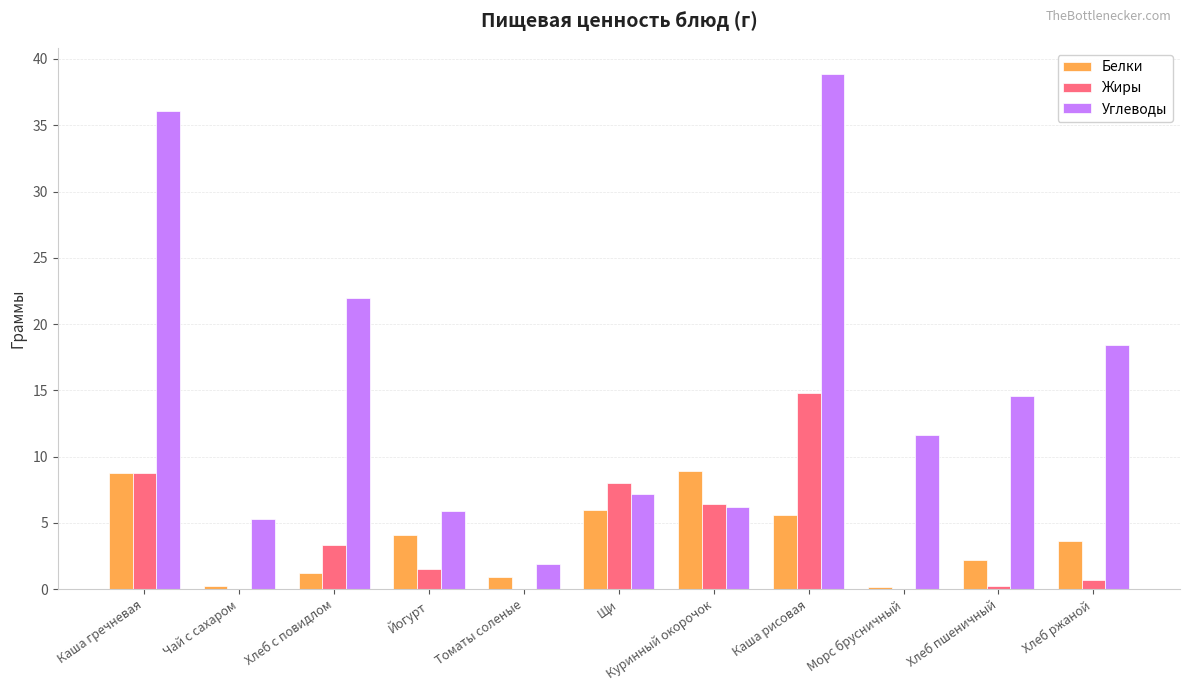

Between Щи and Хлеб ржаной, which series saw the biggest shift?

Углеводы